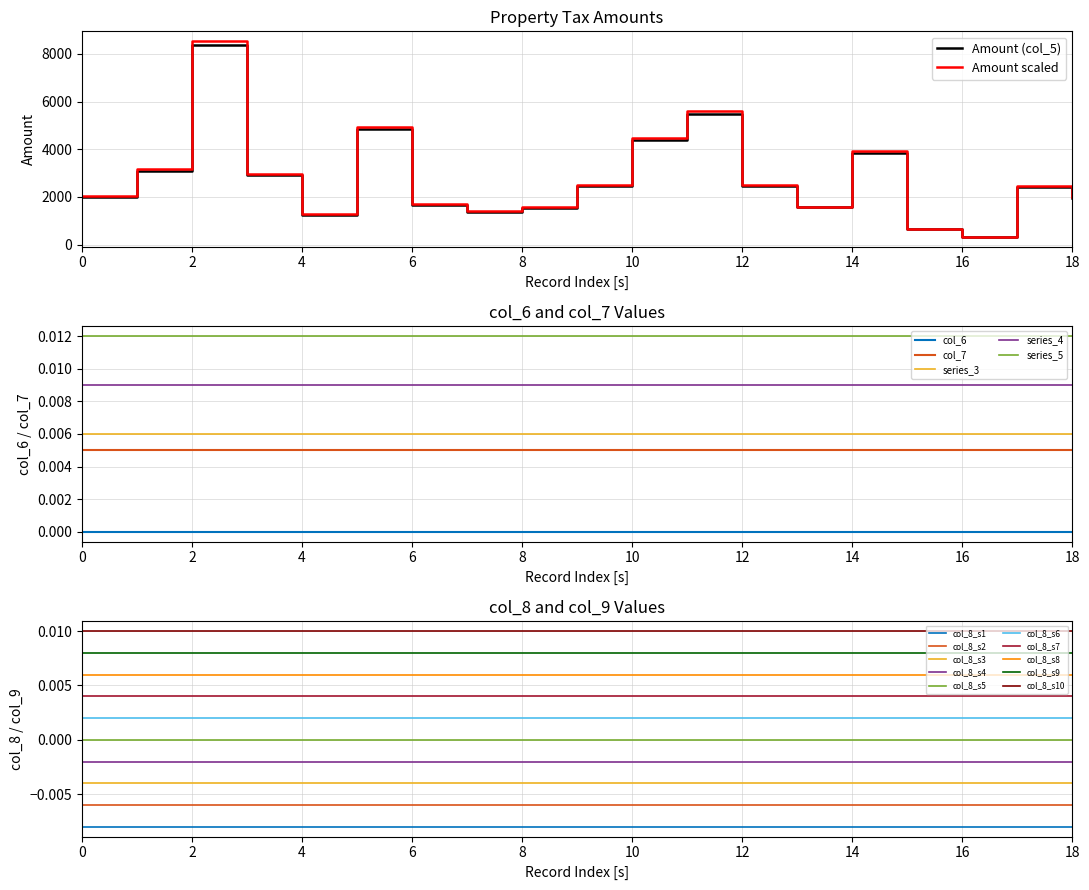

The value of Amount (col_5) at 16 is 323.6. True or false?

True